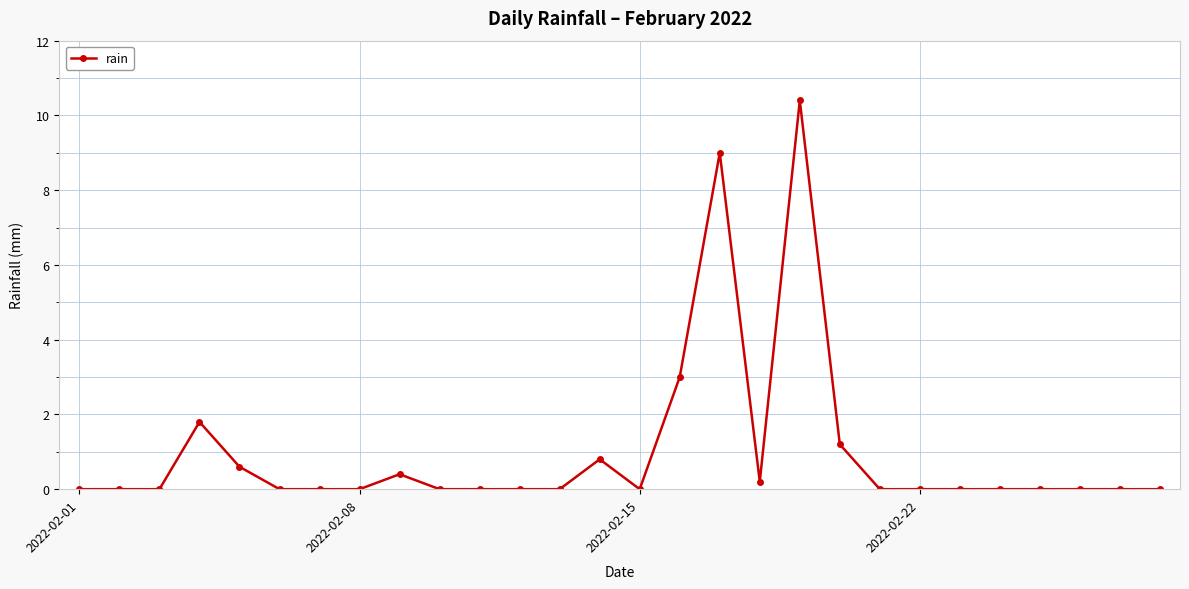

How many categories are shown in the chart?

28